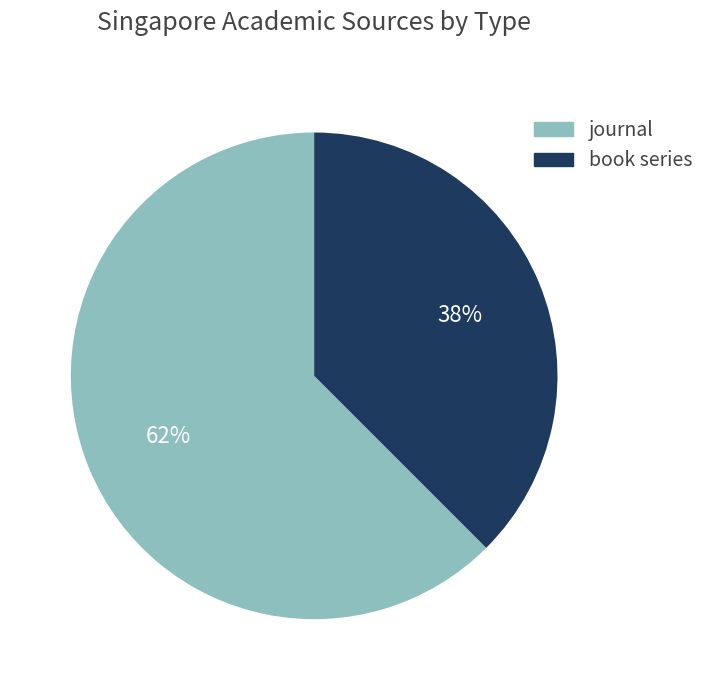

To the nearest percent, what is the average slice percentage?

50%